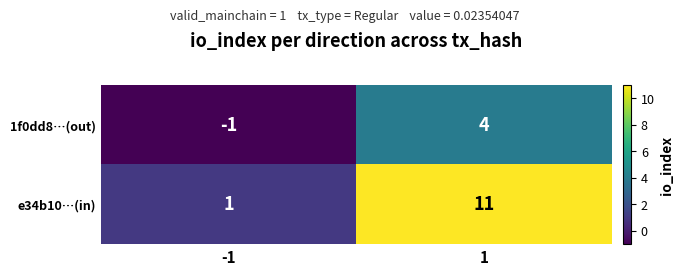

What is the smallest value displayed?

-1